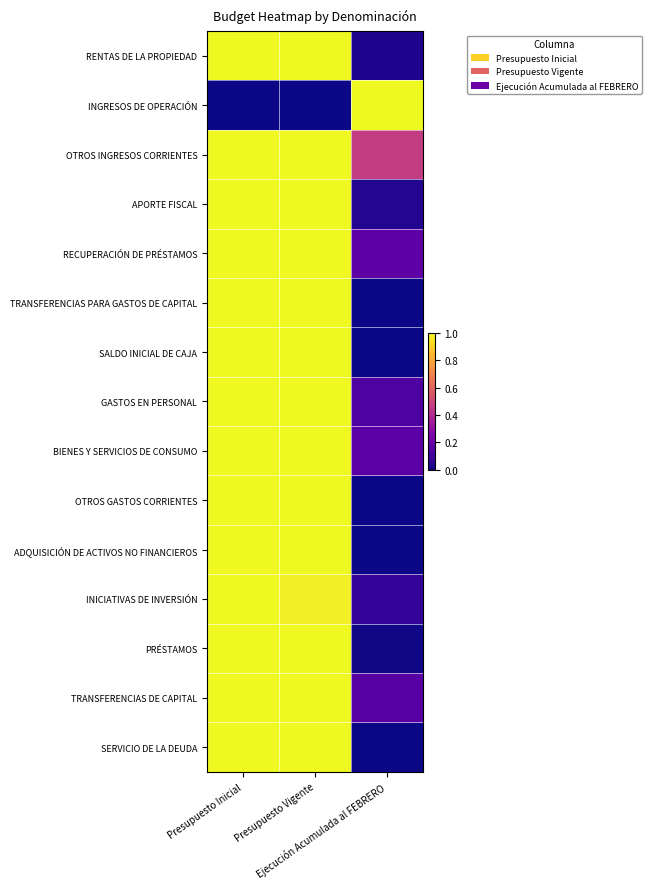

What is the difference between the highest and lowest values at Ejecución Acumulada al FEBRERO?

1.0